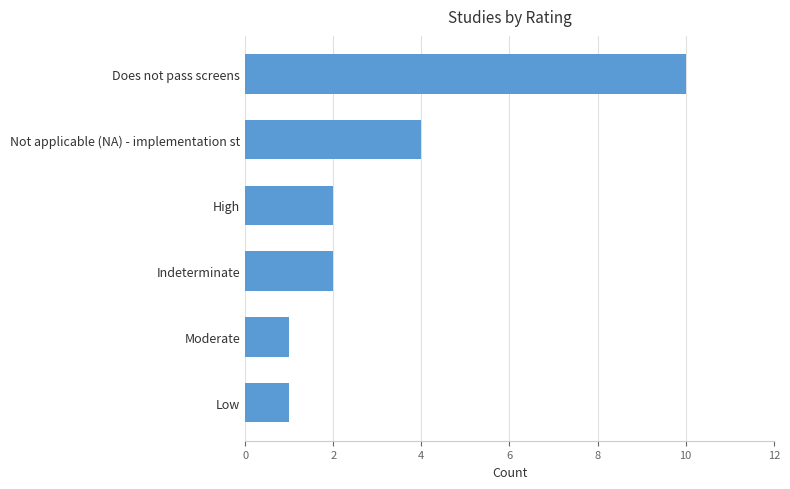

Between Indeterminate and Does not pass screens, which is larger?

Does not pass screens